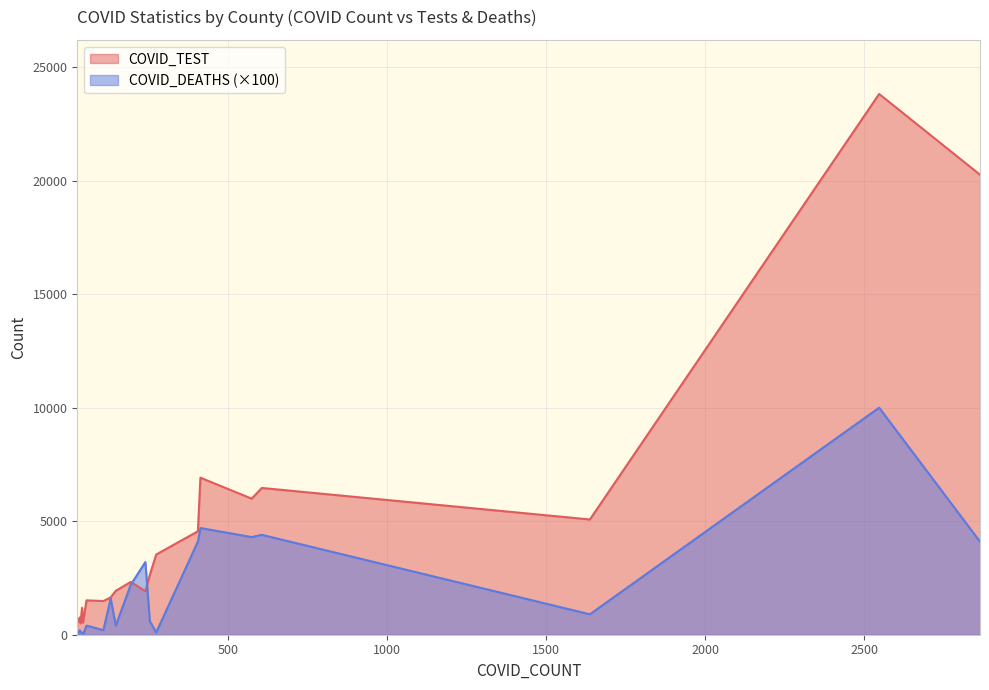

Which category has the highest value across all series?

2547